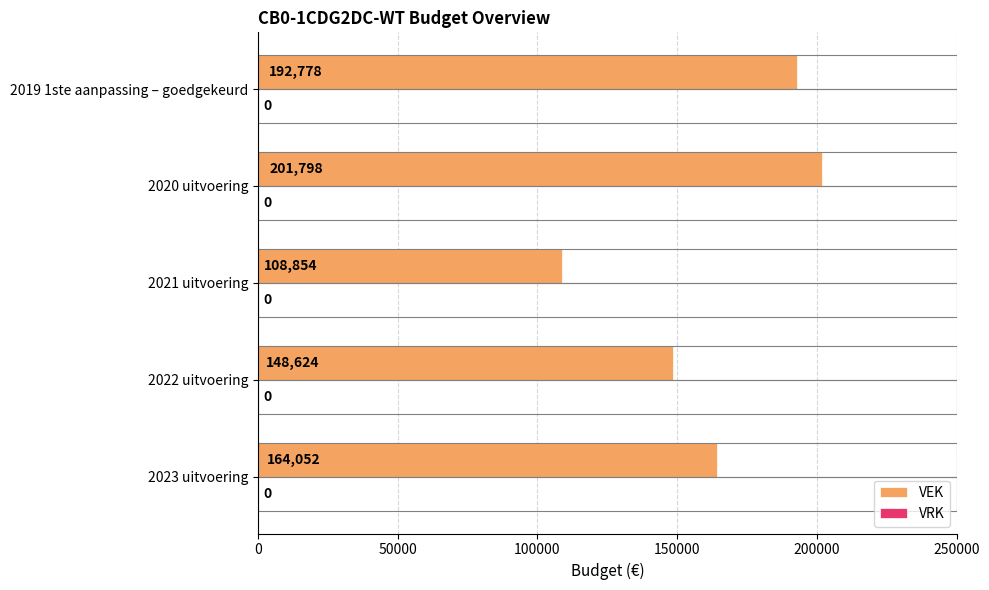

The chart shows a value of 196362 at 2022 uitvoering. True or false?

False